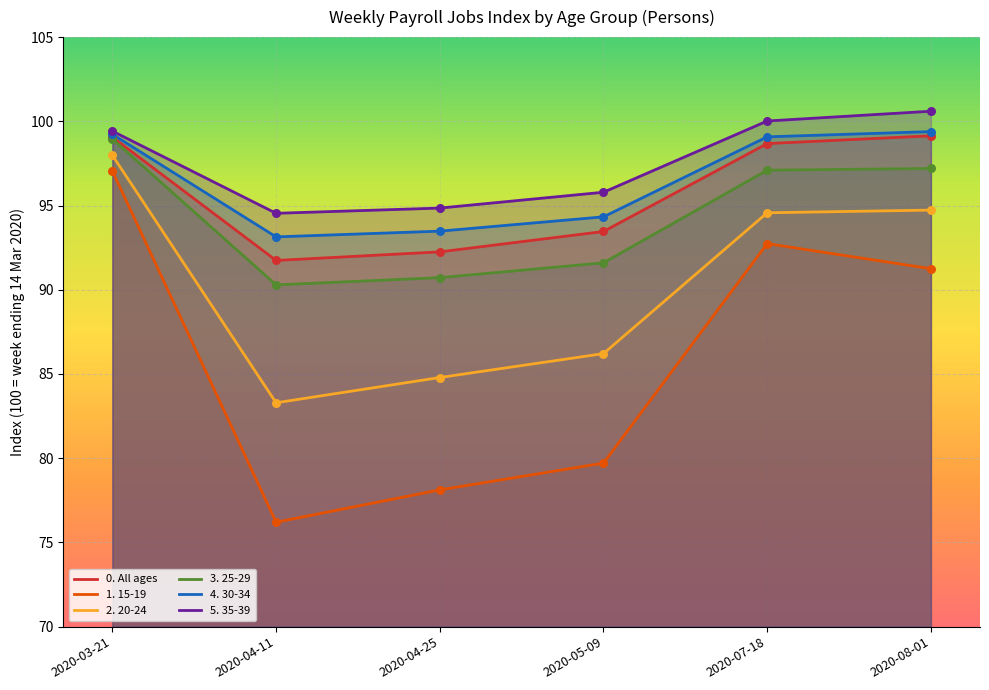

At which category is the sum across all series the highest?

2020-03-21